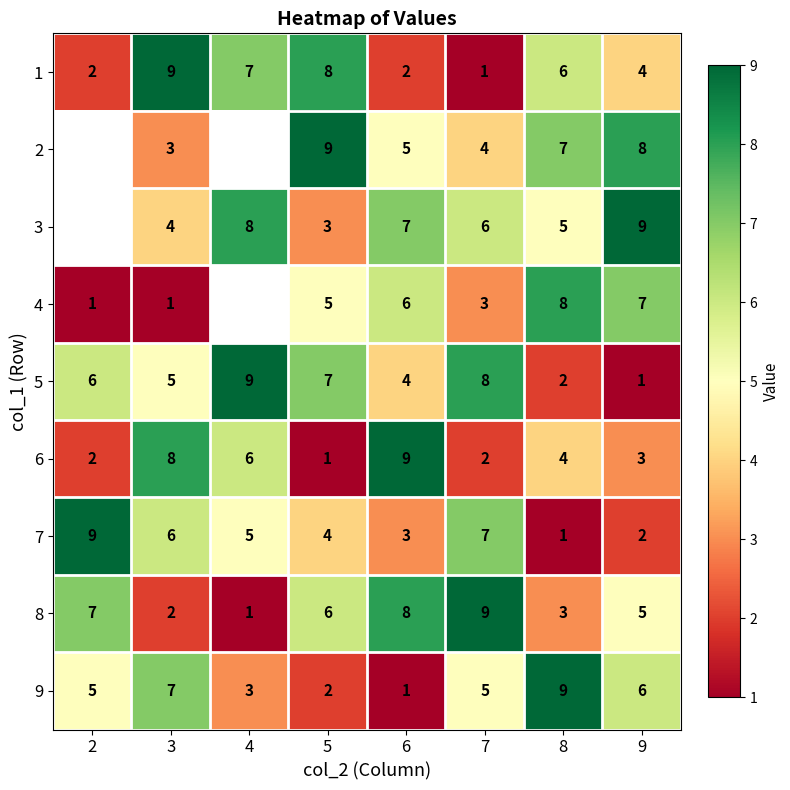

What is the approximate value of 1 at 8?

6